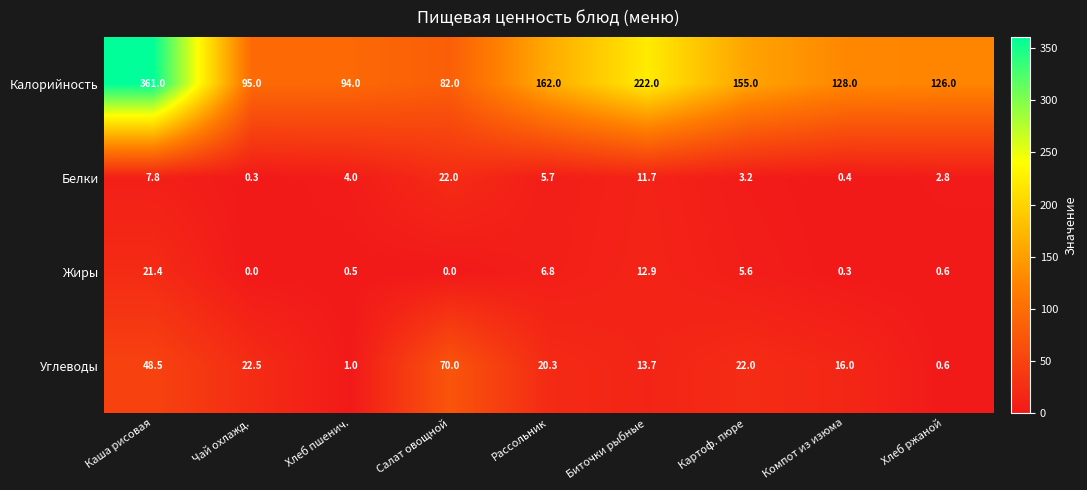

Which series has the largest range (max minus min)?

Калорийность